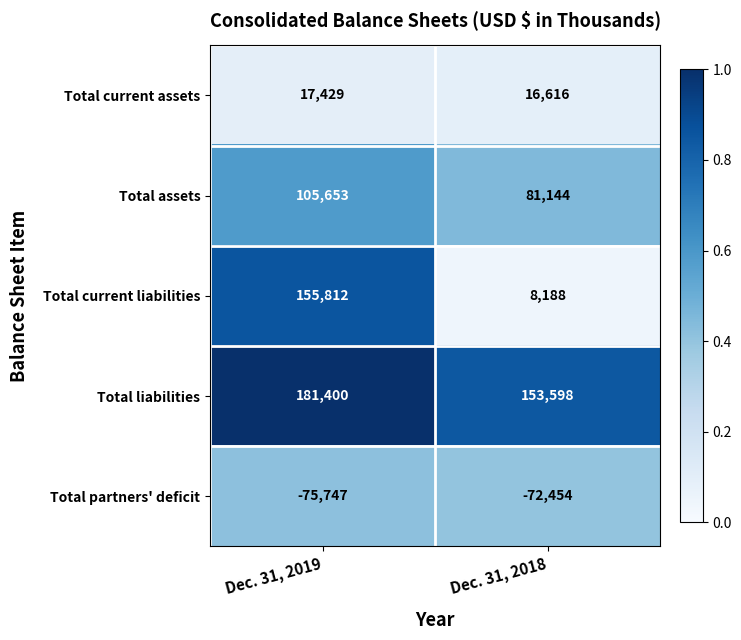

At which label is Total assets closest to 93398?

Dec. 31, 2018